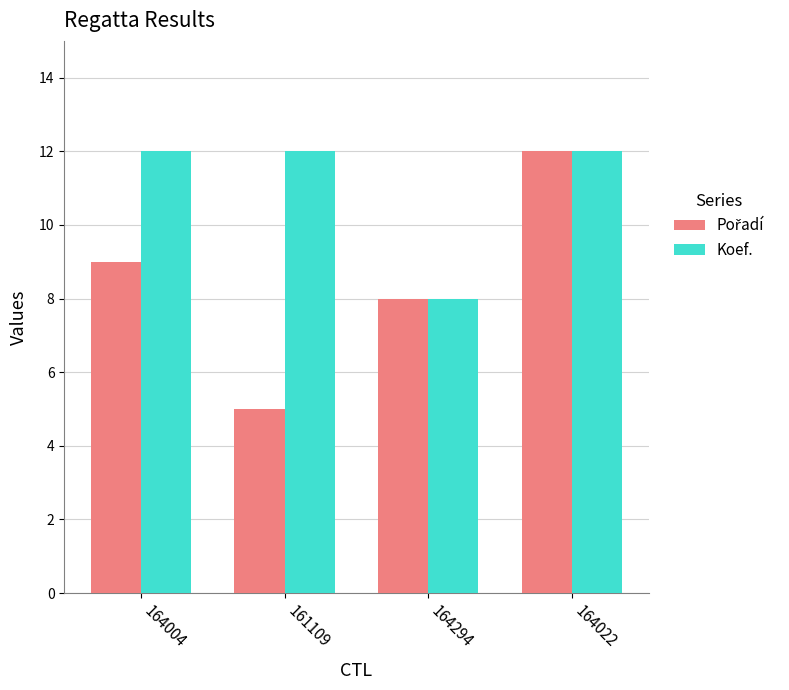

Which category has the lowest value in the Koef. series?

164294